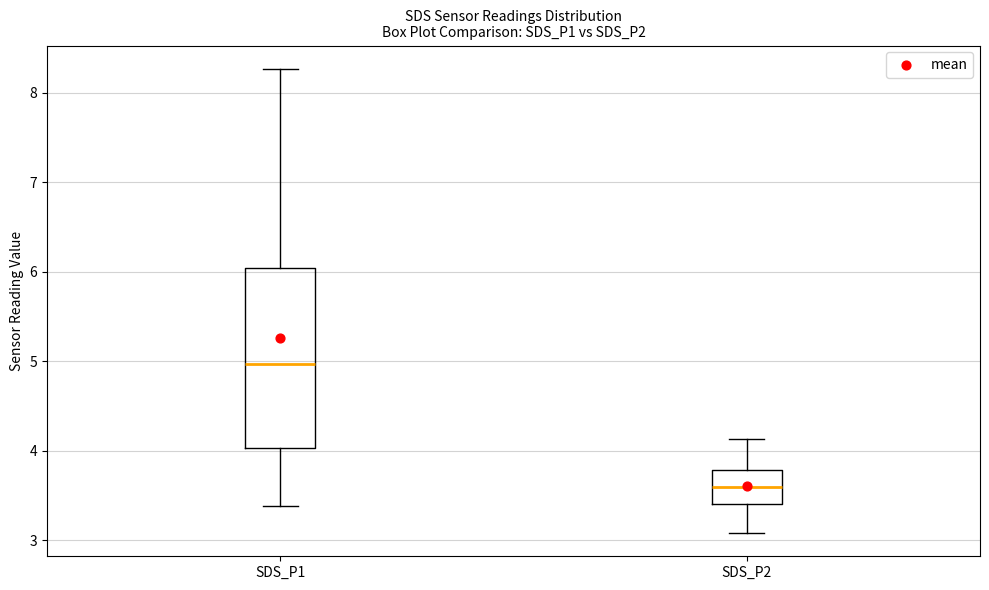

Which box has the lowest median line?

SDS_P2